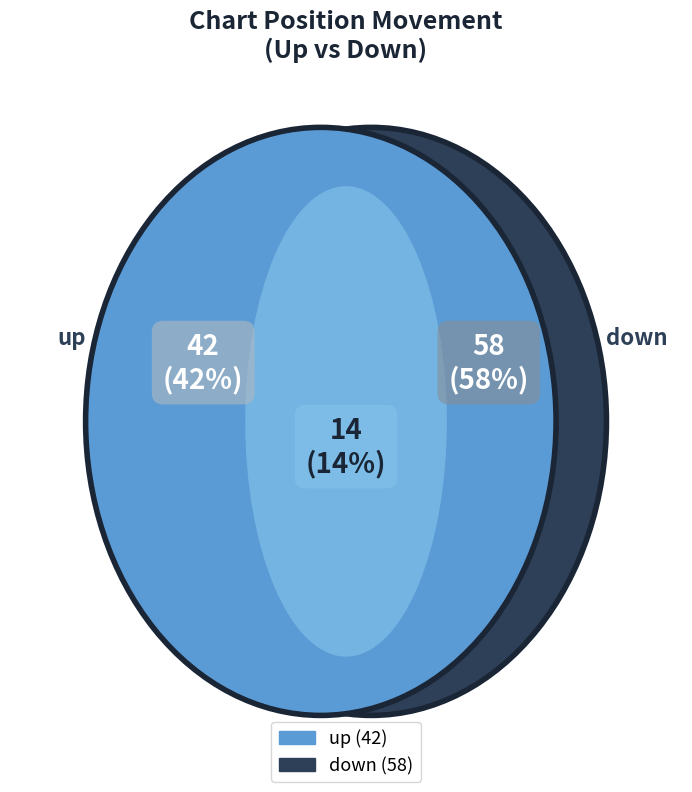

What is the change in value from up to down?

+16